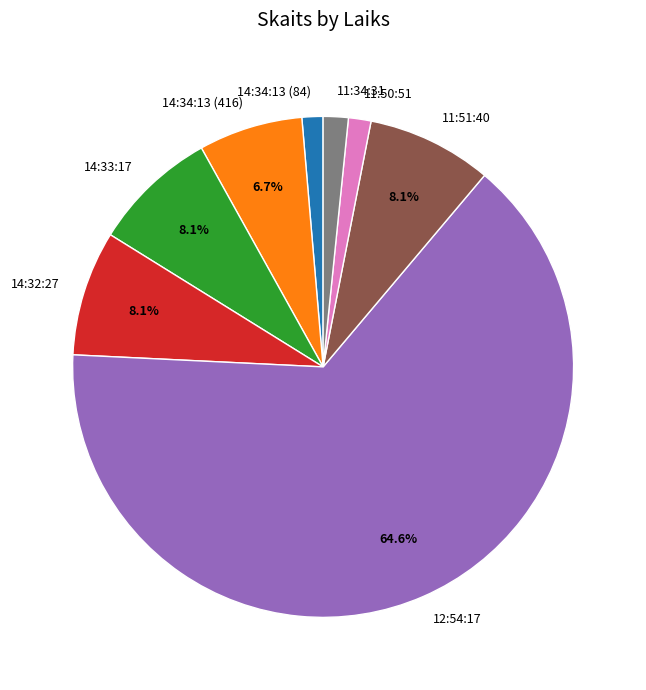

To the nearest percent, what is the combined percentage of 11:50:51 and 14:34:13 (84)?

3%